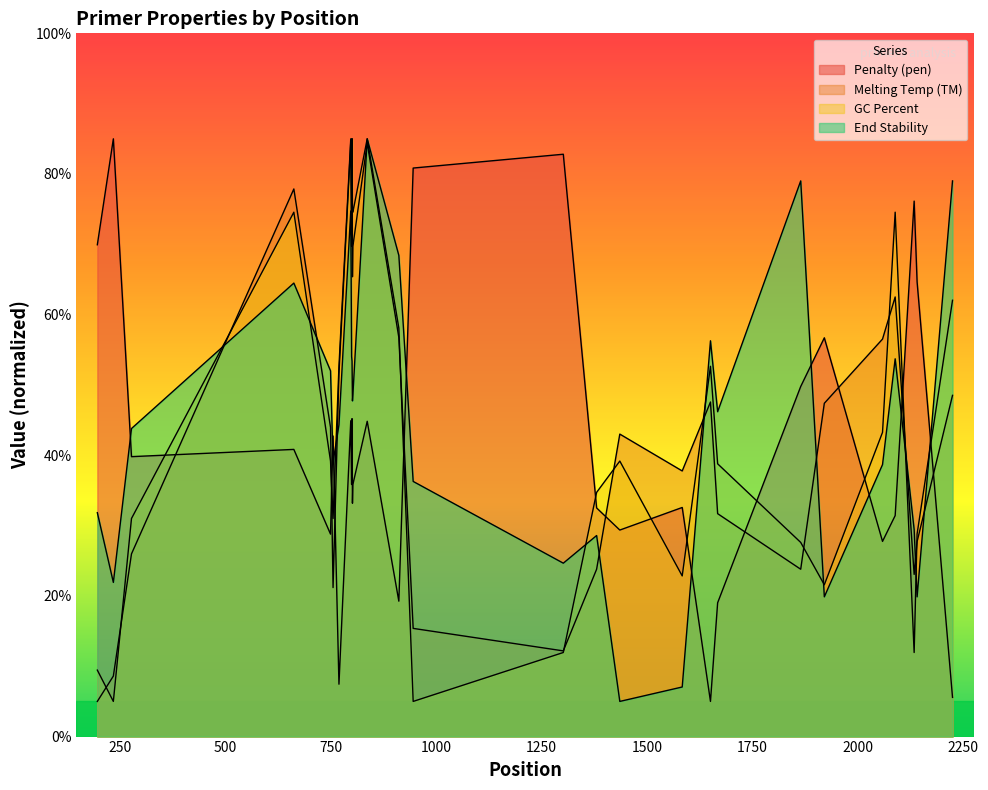

How many values in the PRIMER_RIGHT_0_TM series exceed 47?

14